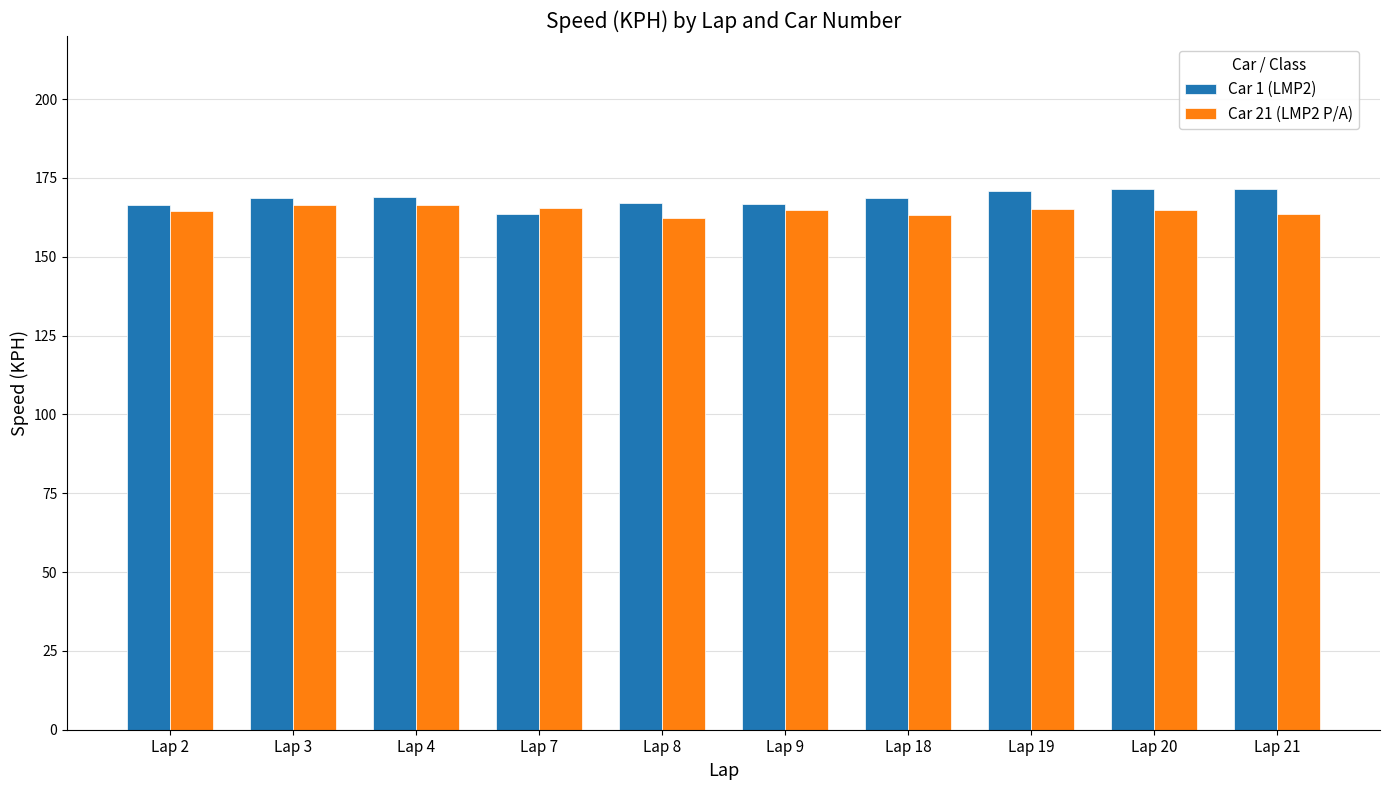

What is the maximum value for Car 21 (LMP2 P/A)?

166.4